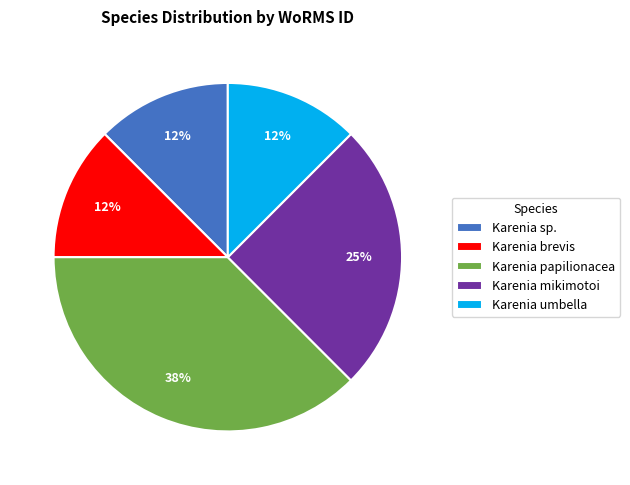

Is there a majority slice in this chart?

No